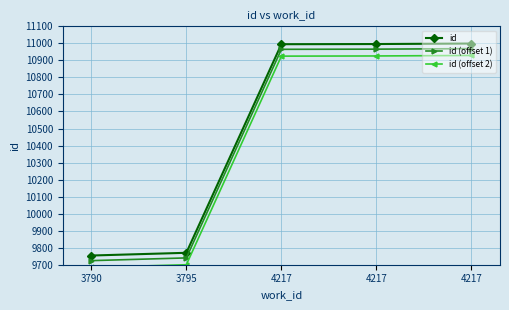

Where is id (offset 2) nearest to the value 10306?

3795